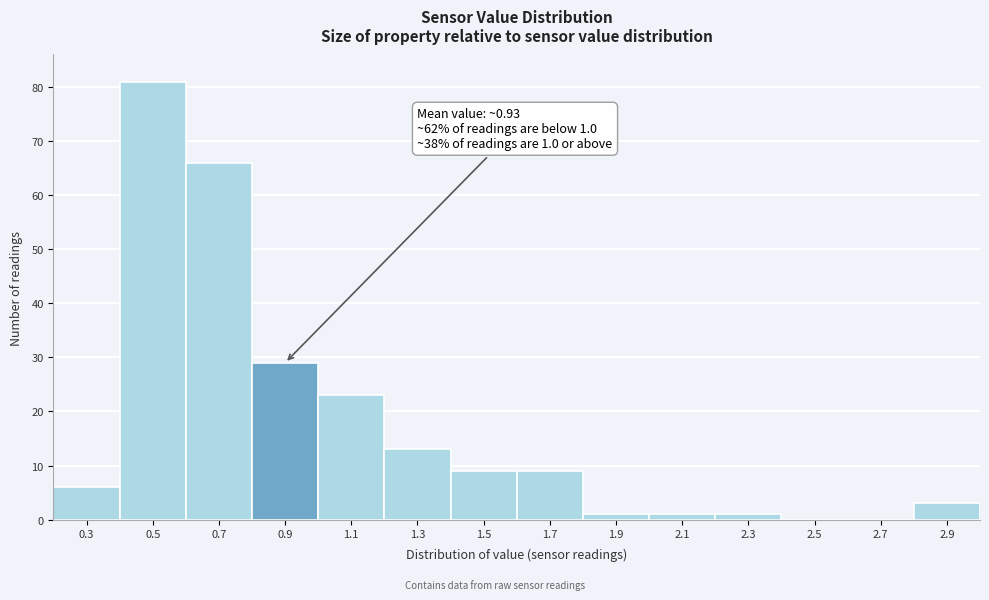

Reading left to right, list all the values displayed in this chart.

0.3=6	0.5=81	0.7=66	0.9=29	1.1=23	1.3=13	1.5=9	1.7=9	1.9=1	2.1=1	2.3=1	2.5=0	2.7=0	2.9=3